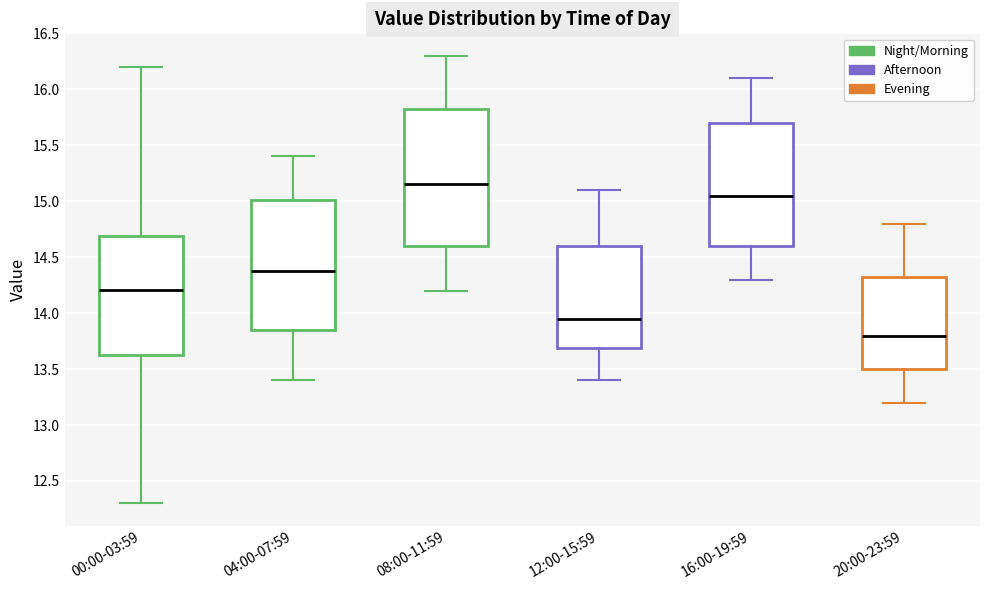

Which box has the highest median line?

08:00-11:59